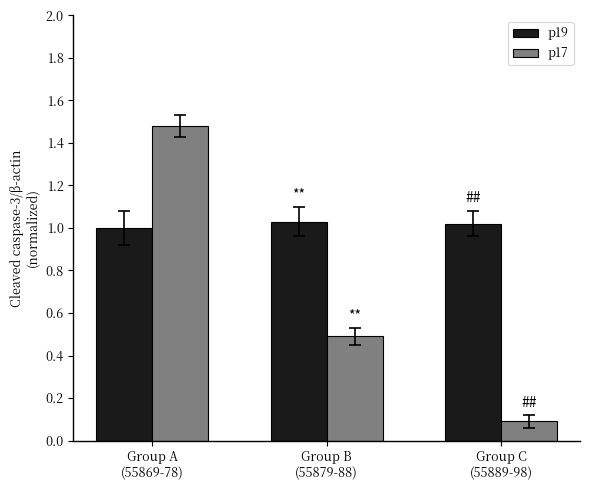

How many categories are shown in the chart?

3